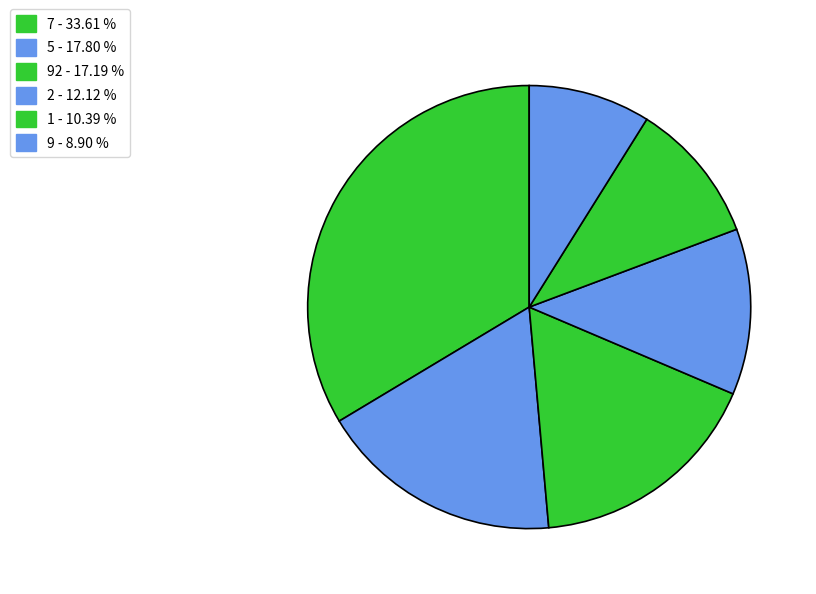

How many segments does this pie chart have?

6